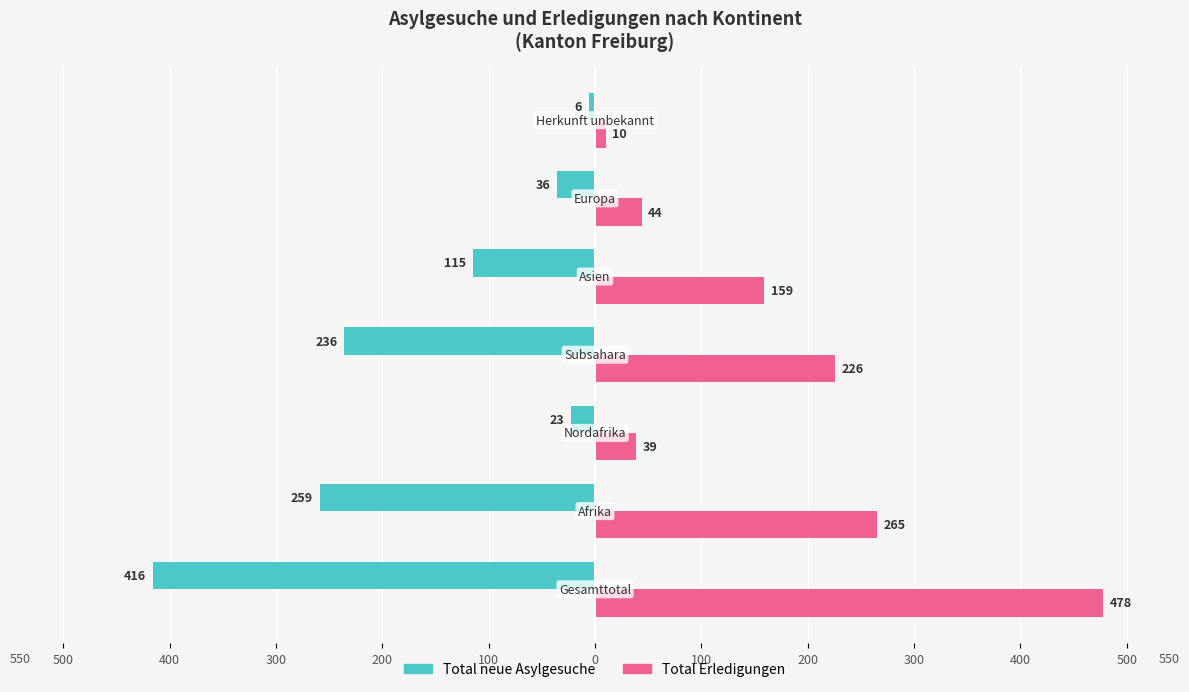

What are all the series names shown in the legend?

Total neue Asylgesuche, Total Erledigungen